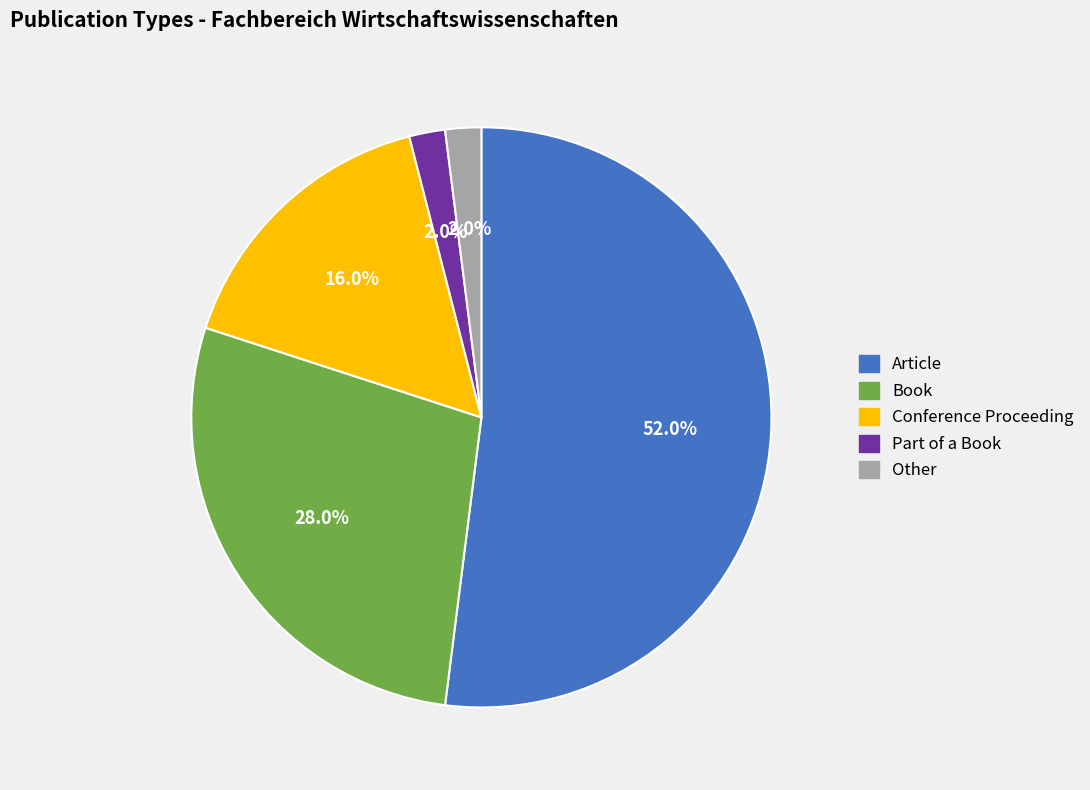

To the nearest percent, what percentage of the pie is Conference Proceeding?

16%